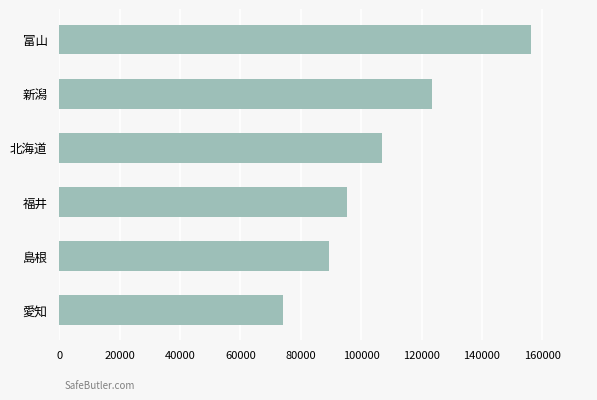

Are the bars grouped side by side (vs. stacked)?

No